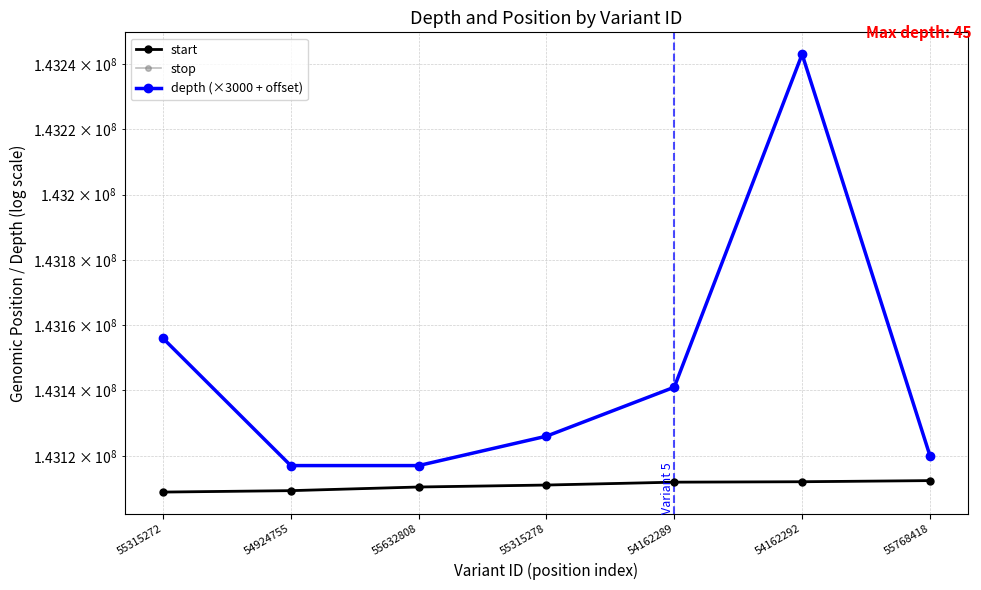

At which label does stop first exceed 143111049?

54162289